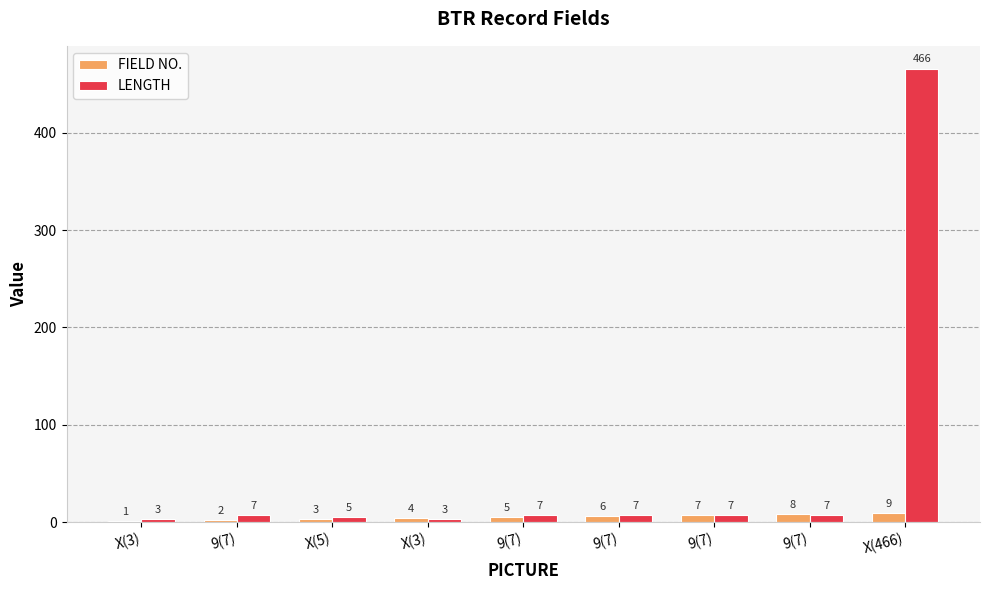

Which category has the highest value in the FIELD NO. series?

X(466)